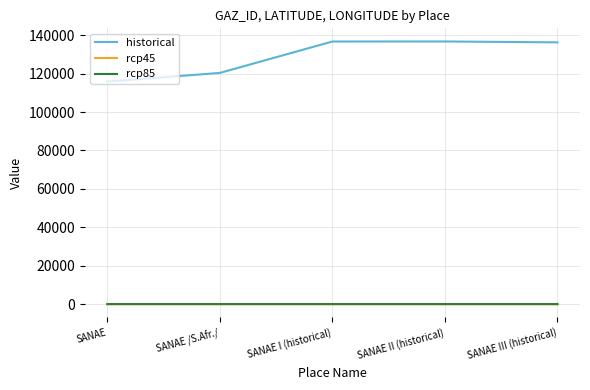

What is the difference between the highest and lowest values at SANAE I (historical)?

136825.9